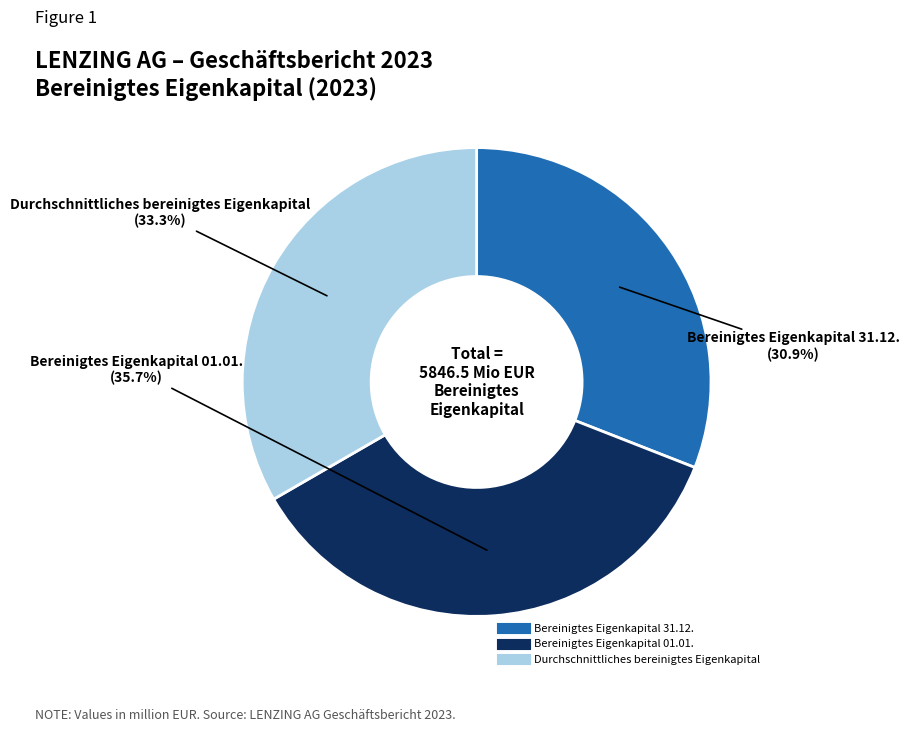

Count the number of slices in the pie.

3